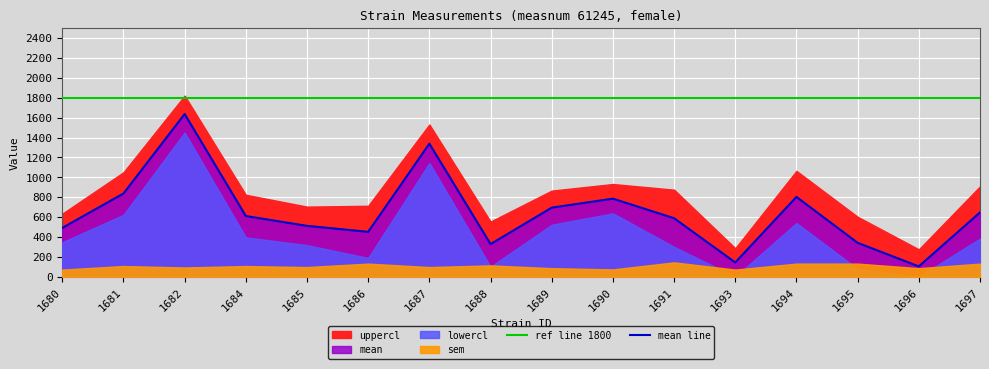

Which series has the largest total across all categories?

uppercl